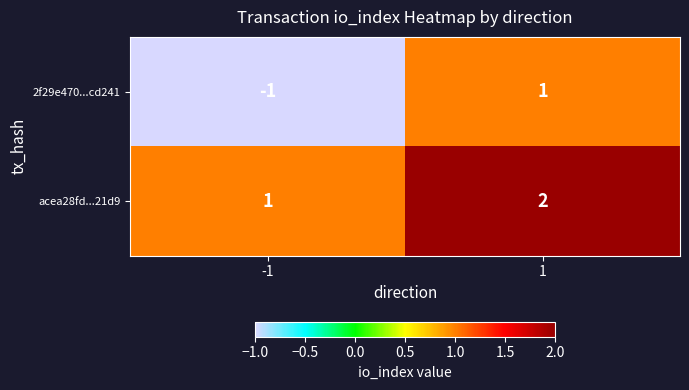

At 1, list the series in order from largest to smallest.

acea28fd...21d9, 2f29e470...cd241